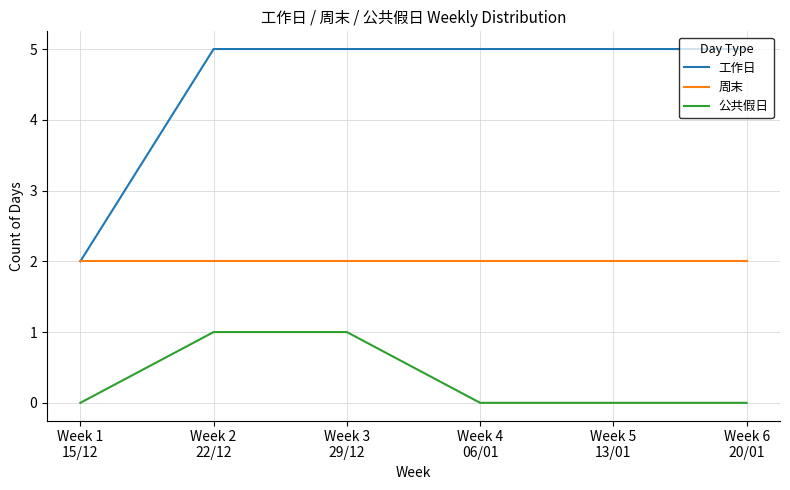

What is the greatest value displayed?

5